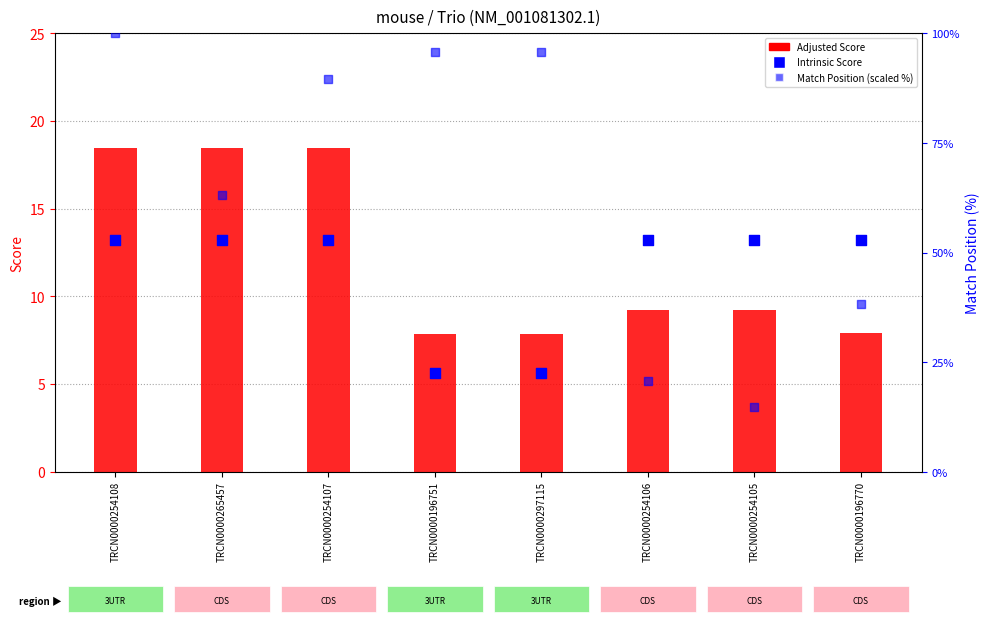

Is the value of Match Position (scaled %) at TRCN0000196751 greater than the value of Adjusted Score at TRCN0000297115?

Yes